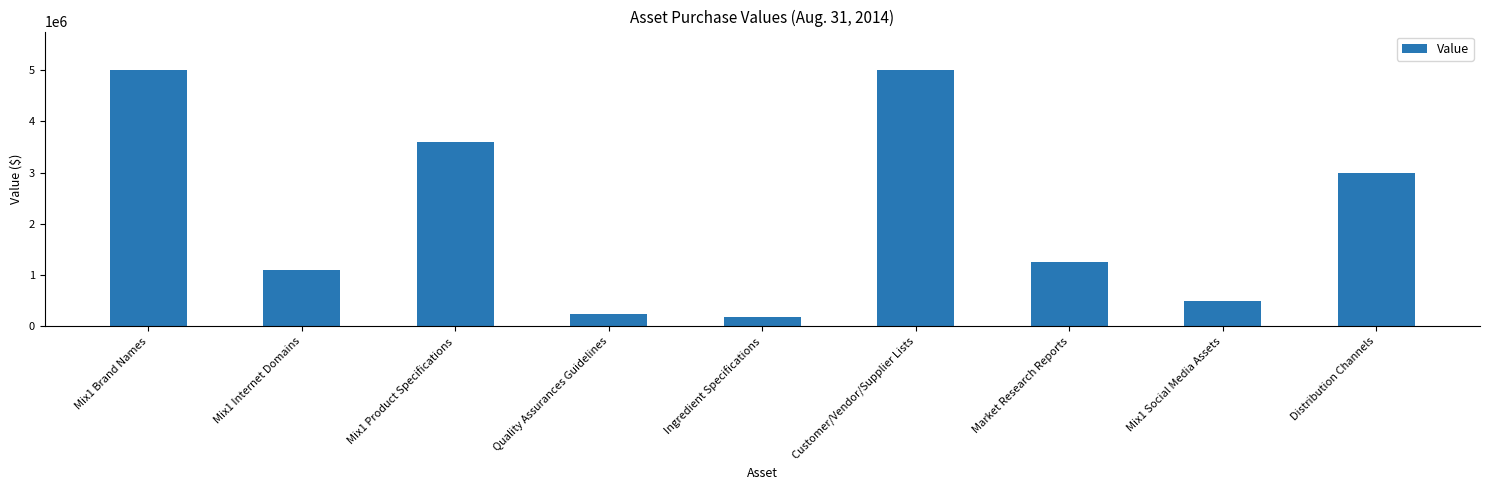

What is the label of the 3rd bar from the left?

Mix1 Product Specifications